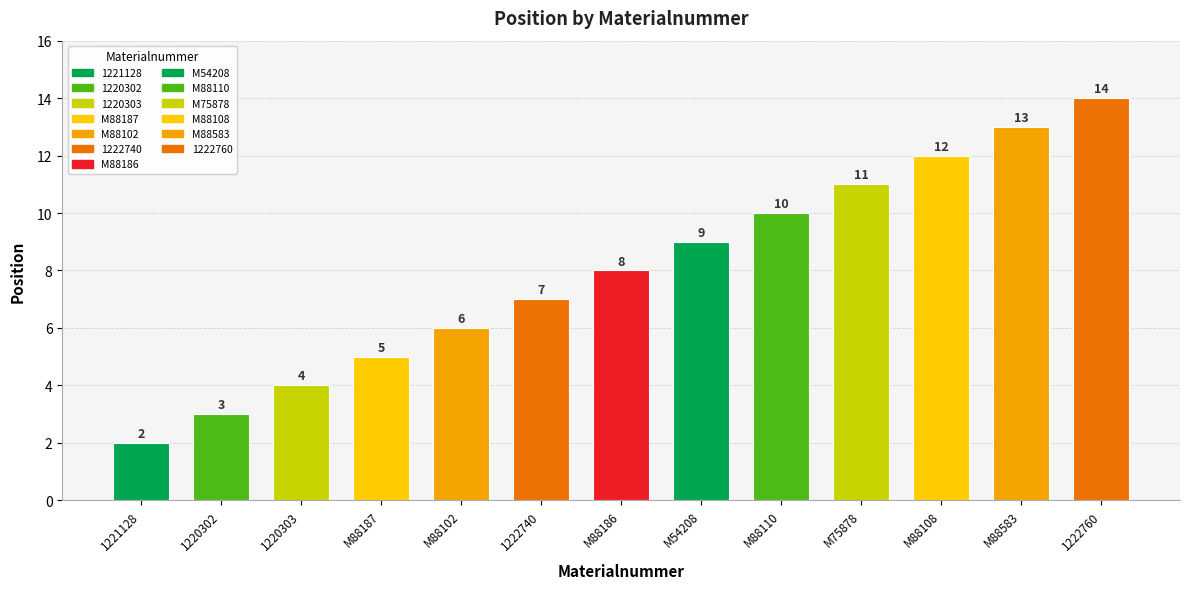

Between M54208 and 1220302, which is larger?

M54208